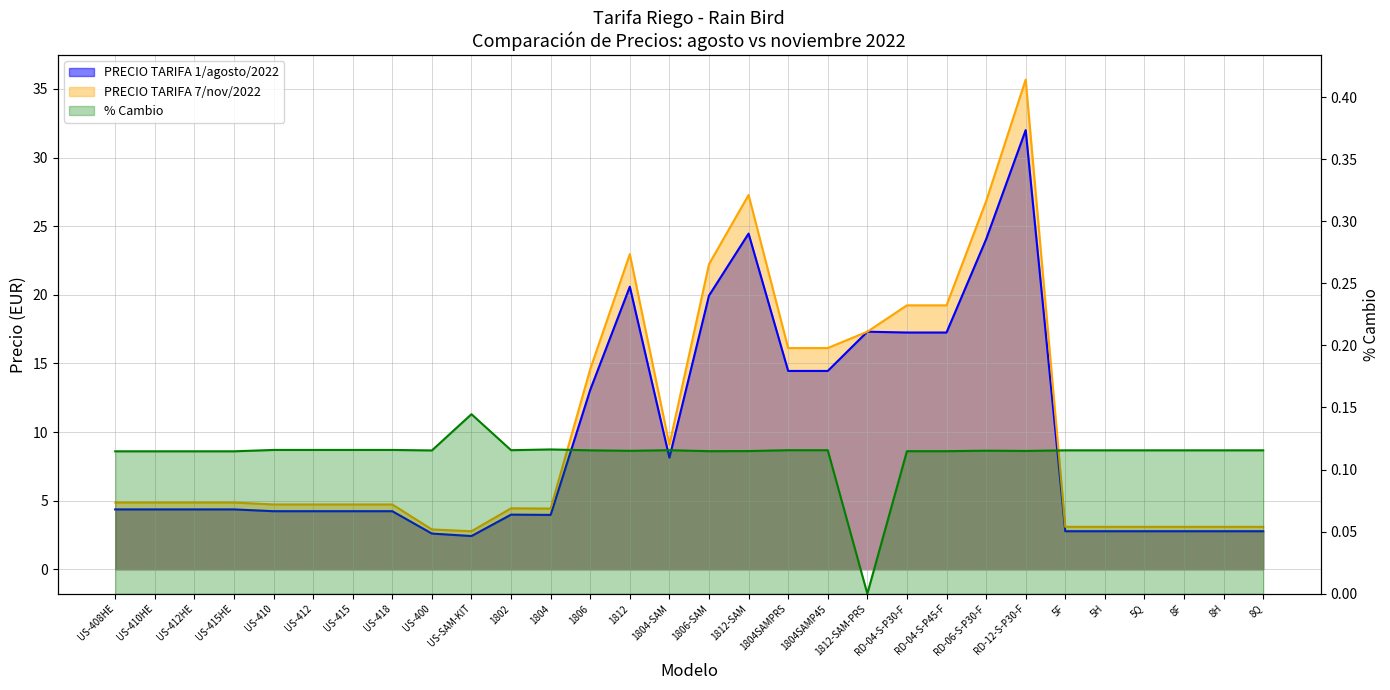

Which series has the largest total across all categories?

PRECIO TARIFA 7/nov/2022